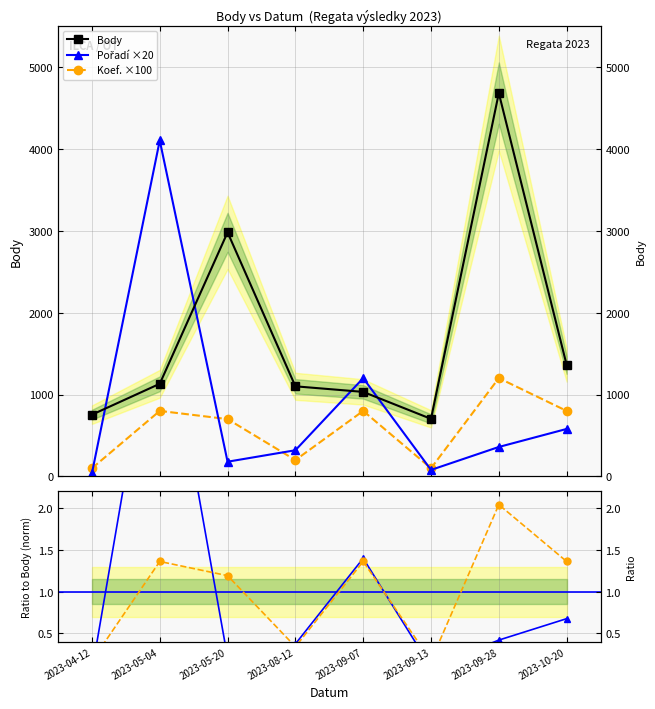

Where is Koef. / mean nearest to the value 1?

2023-05-20